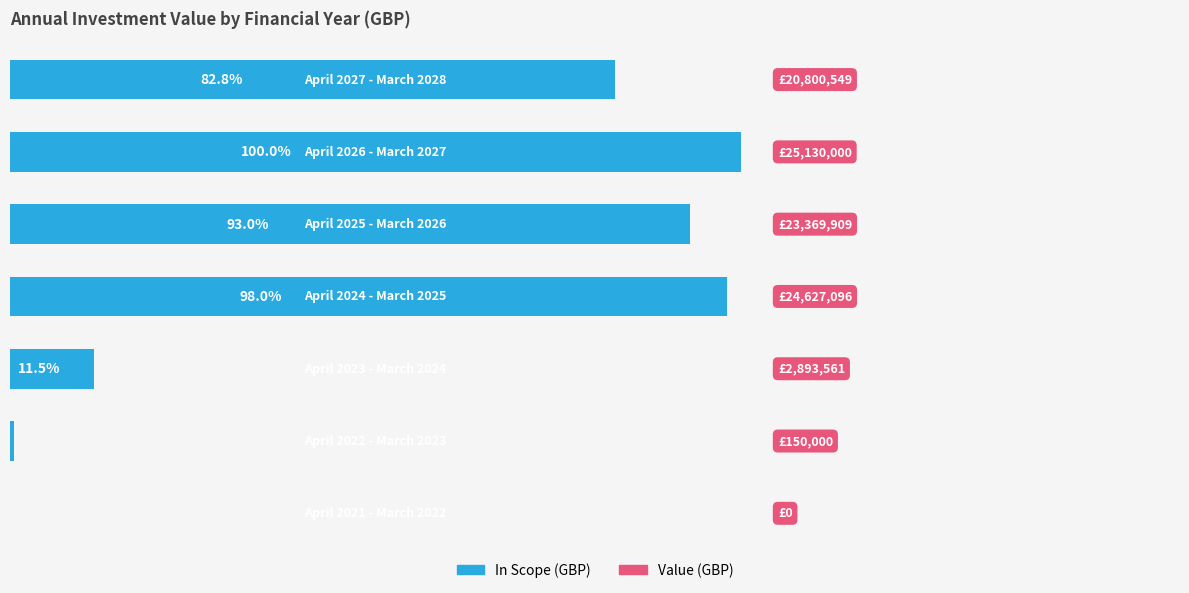

Are the bars horizontal?

Yes